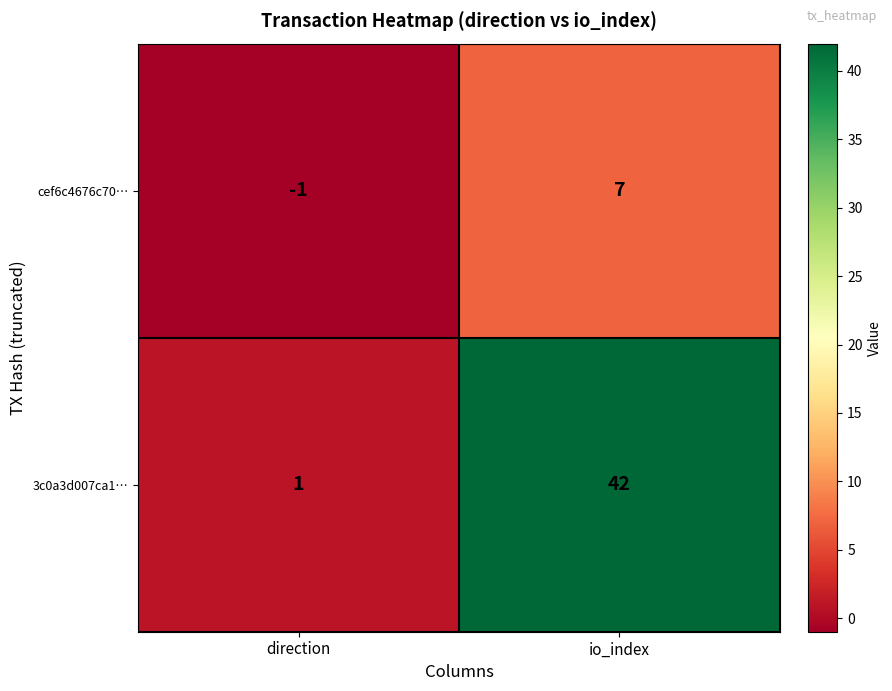

Reading left to right, what are all the values shown in this chart?

cef6c4676c70…: direction=-1	io_index=7
3c0a3d007ca1…: direction=1	io_index=42